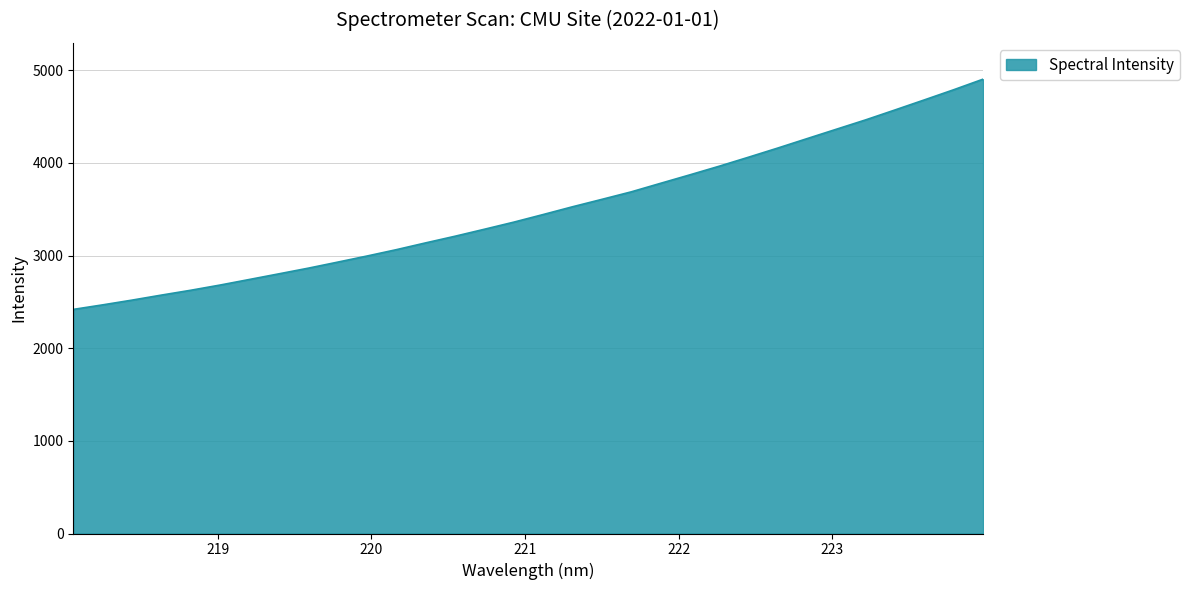

What is the greatest value displayed?

4903.4